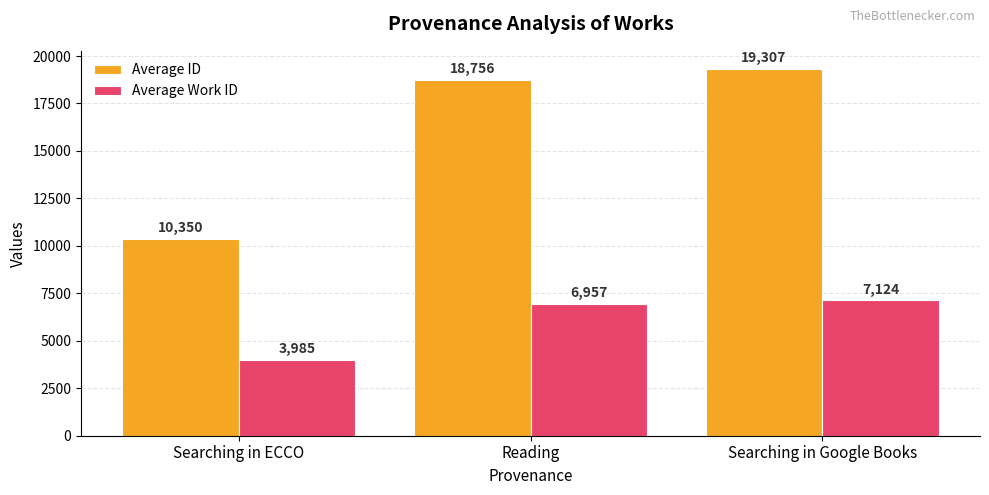

How many groups of bars are there?

3